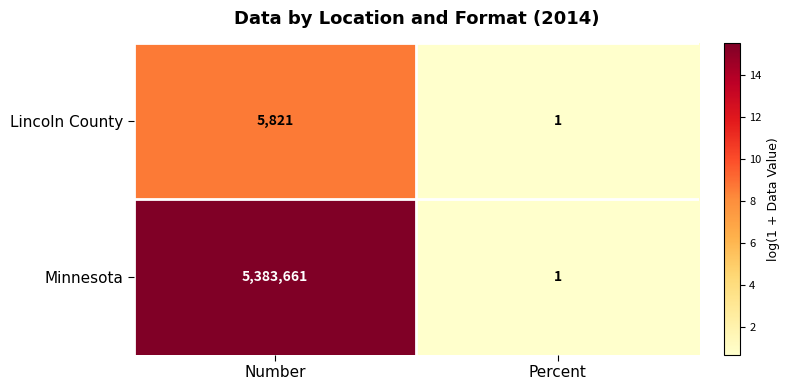

Count the number of categories in the chart.

2